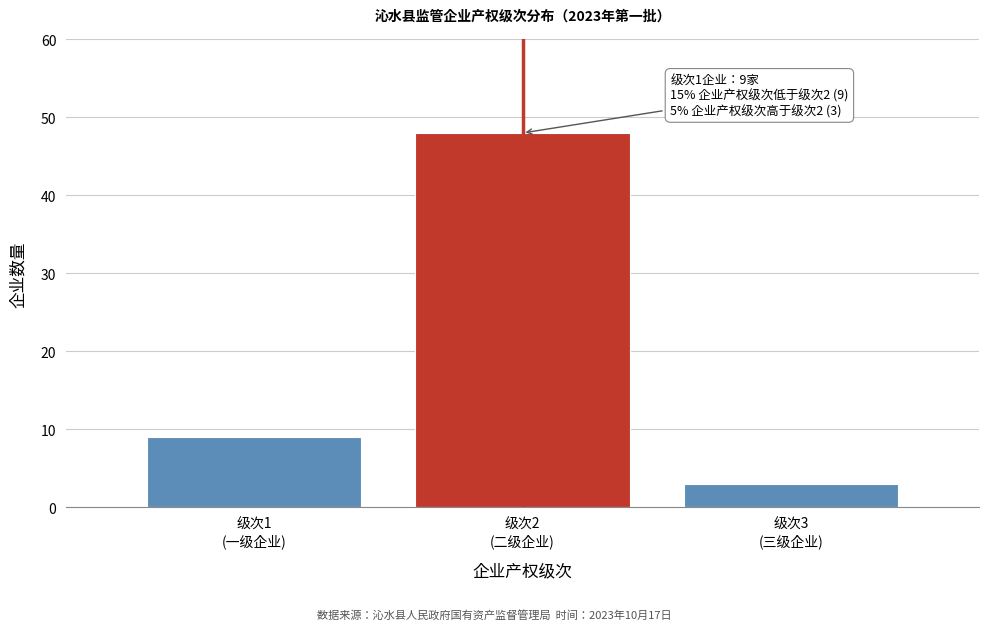

Reading left to right, list all the values displayed in this chart.

9	48	3